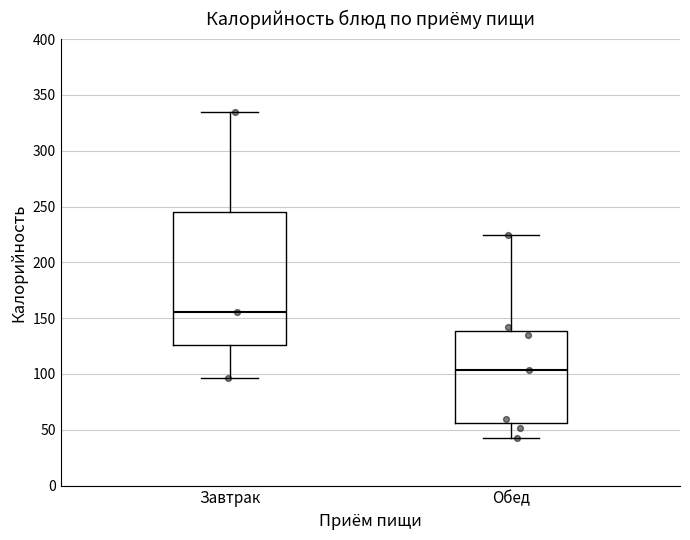

Where does the median line of the box for Завтрак sit on the y-axis? The values are not printed on the chart, so give them approximately, as read against the axis.

155